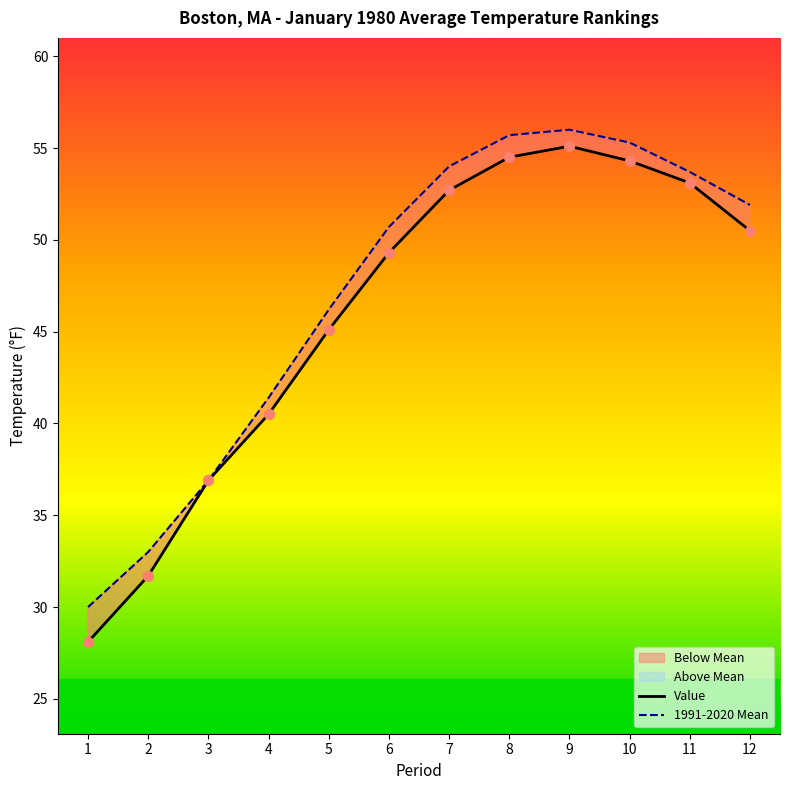

At how many categories does at least one series exceed 42?

8